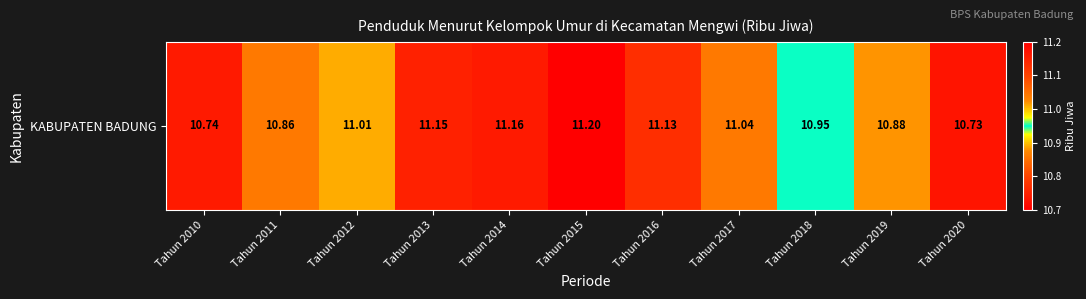

What is the sum of all values?

120.8